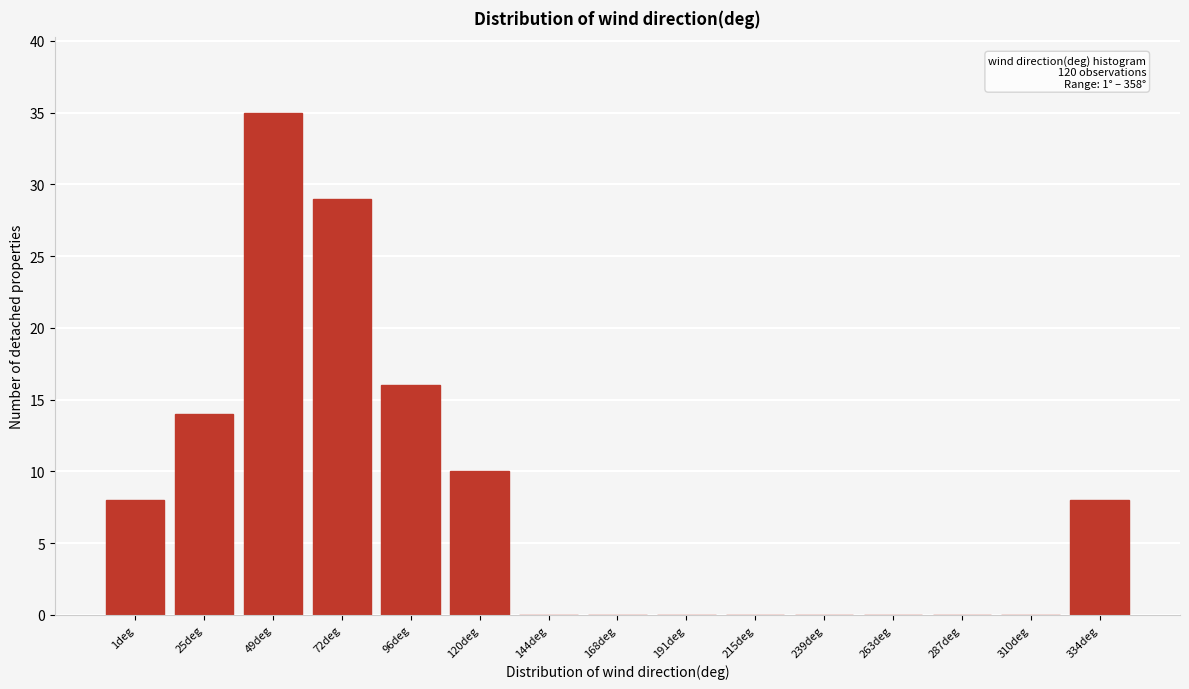

Reading left to right, list all the values displayed in this chart.

1deg=8	25deg=14	49deg=35	72deg=29	96deg=16	120deg=10	144deg=0	168deg=0	191deg=0	215deg=0	239deg=0	263deg=0	287deg=0	310deg=0	334deg=8